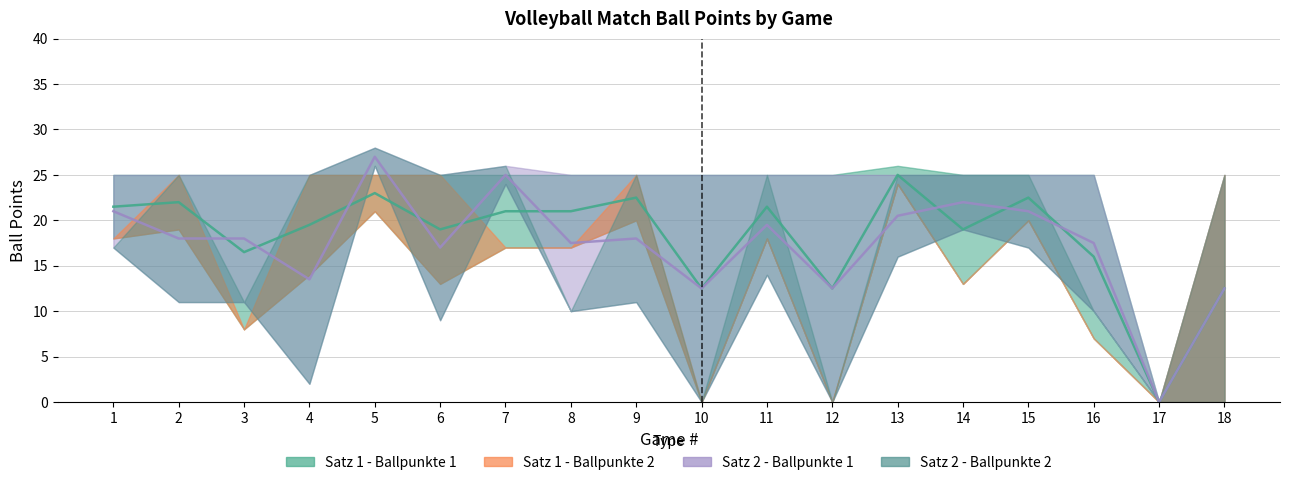

Which series changed the most between 2 and 15?

Satz 1 - Ballpunkte 1